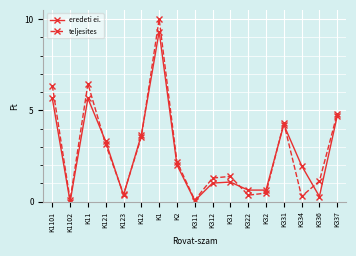

Reading left to right, transcribe all the data shown in this chart.

eredeti ei.: 5.7	0.0	5.7	3.3	0.4	3.7	9.3	2.0	0.1	1.0	1.1	0.6	0.6	4.2	2.0	0.3	4.7
teljesites: 6.4	0.1	6.5	3.1	0.4	3.5	10.0	2.2	0.1	1.3	1.4	0.4	0.5	4.3	0.3	1.1	4.8